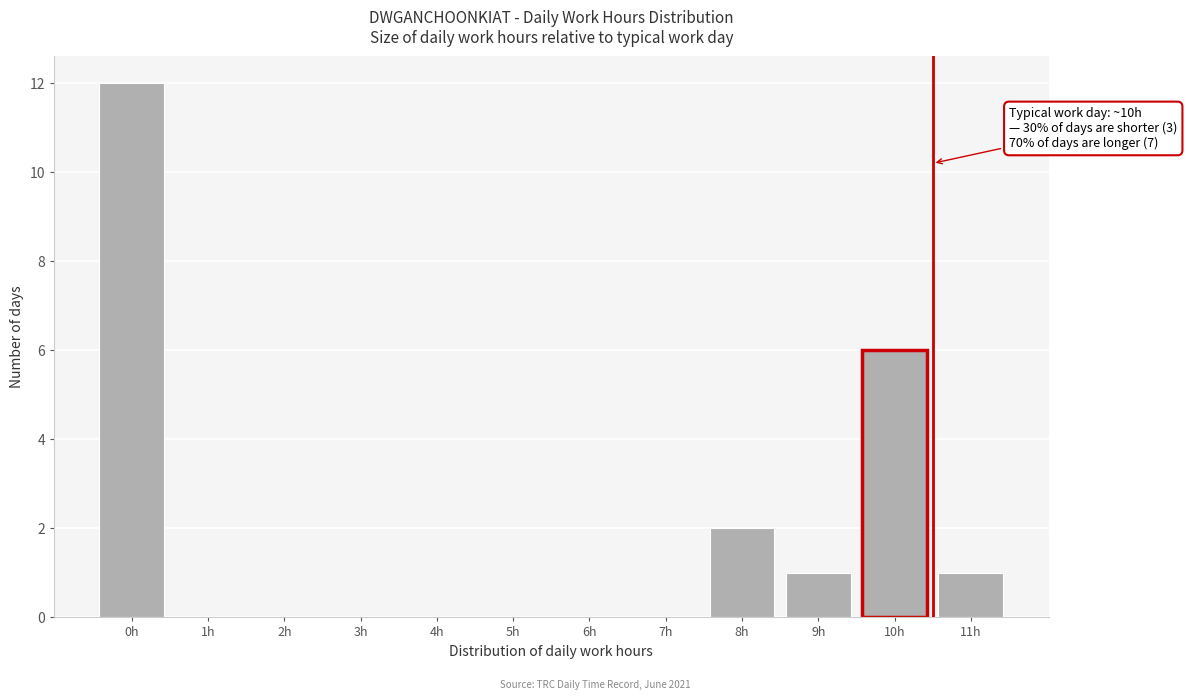

Reading left to right, extract all data points from this chart.

0h=12	1h=0	2h=0	3h=0	4h=0	5h=0	6h=0	7h=0	8h=2	9h=1	10h=6	11h=1